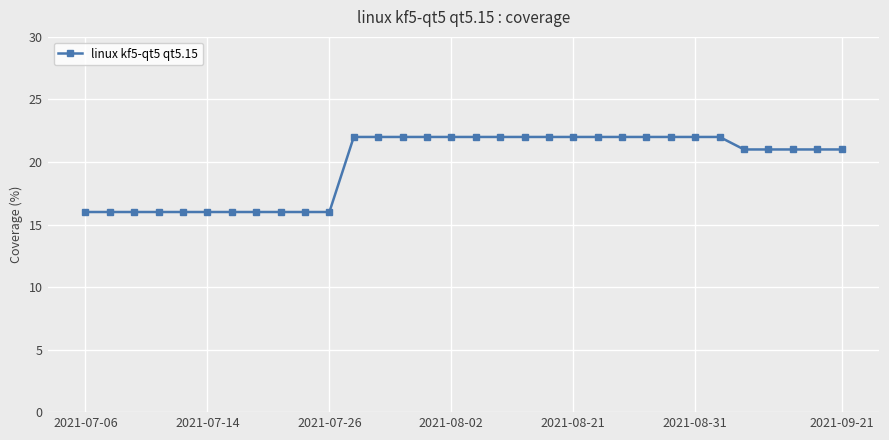

What is the sum of all values?

633